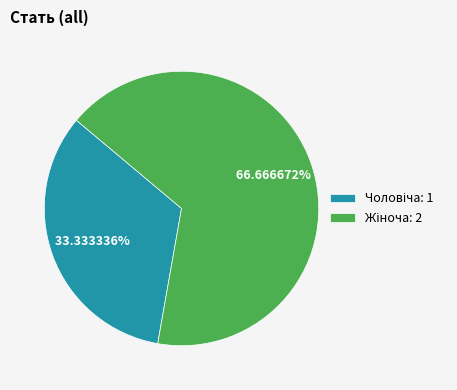

Does any single category account for the majority?

Yes